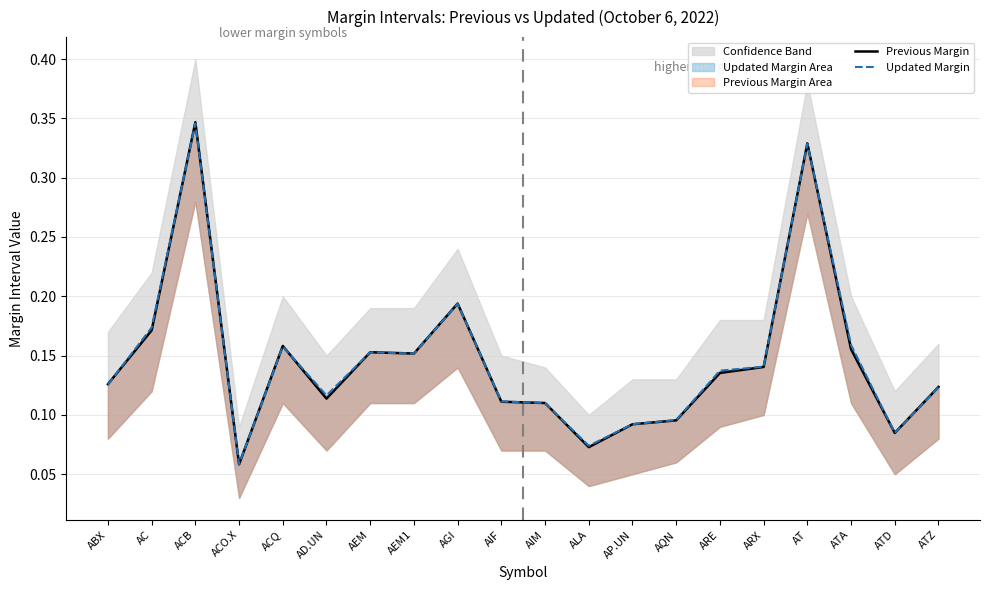

What position from the left is ARE?

15